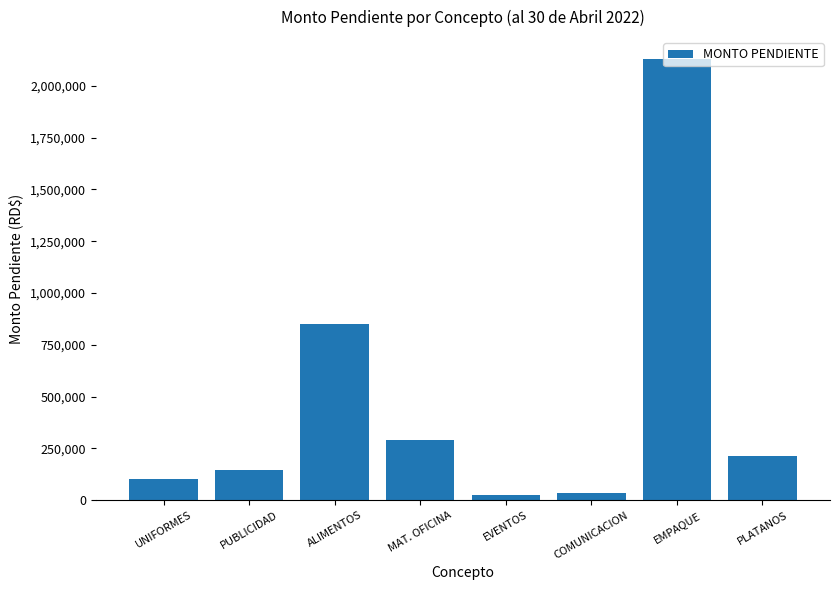

At which label is the value closest to 1077664?

ALIMENTOS